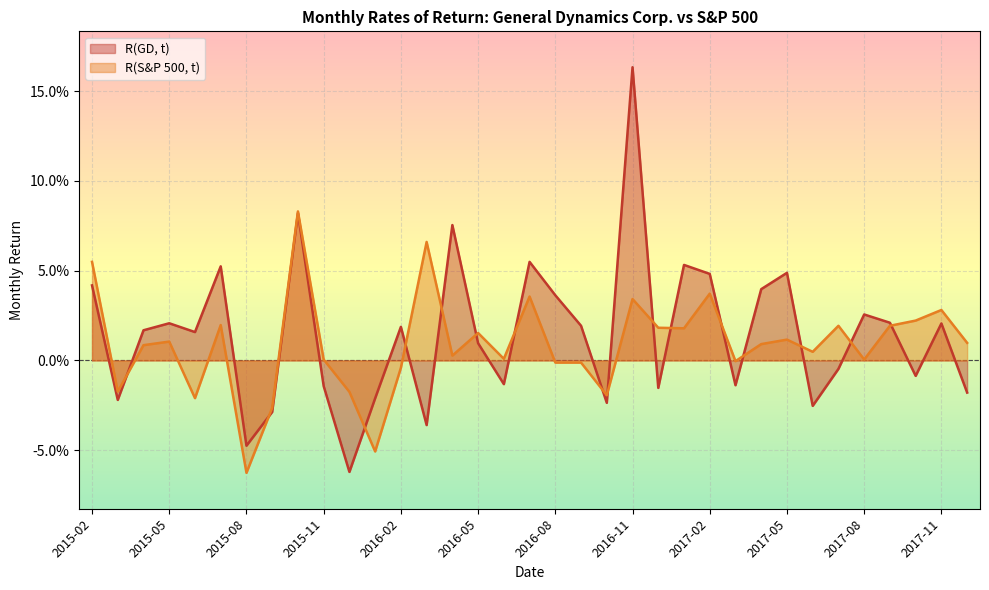

Is the value of R(S&P 500, t) at 2017-10 greater than the value of R(GD, t) at 2015-08?

Yes